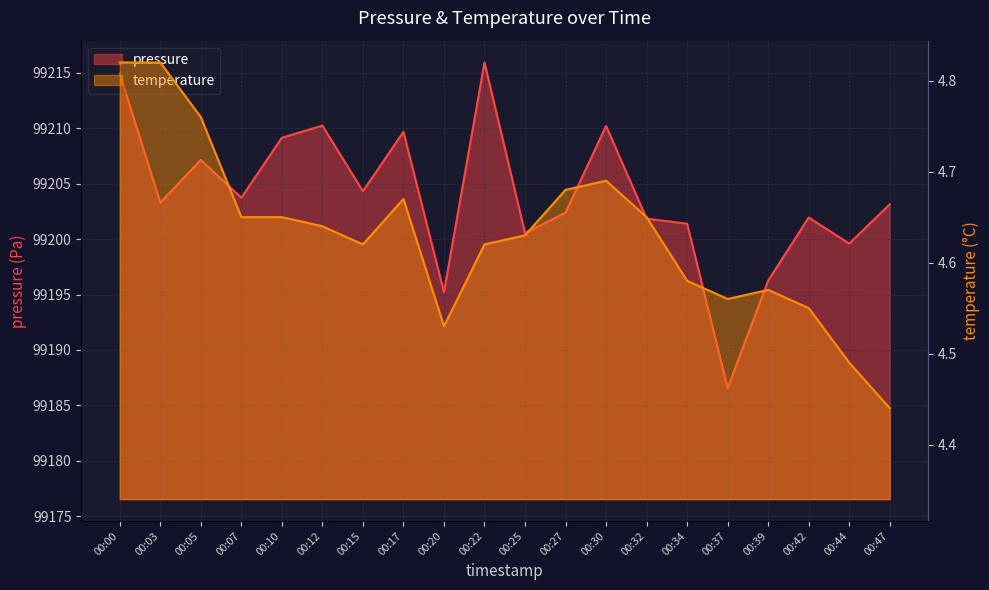

What is the value of the temperature point at the 12th from the left?

4.7